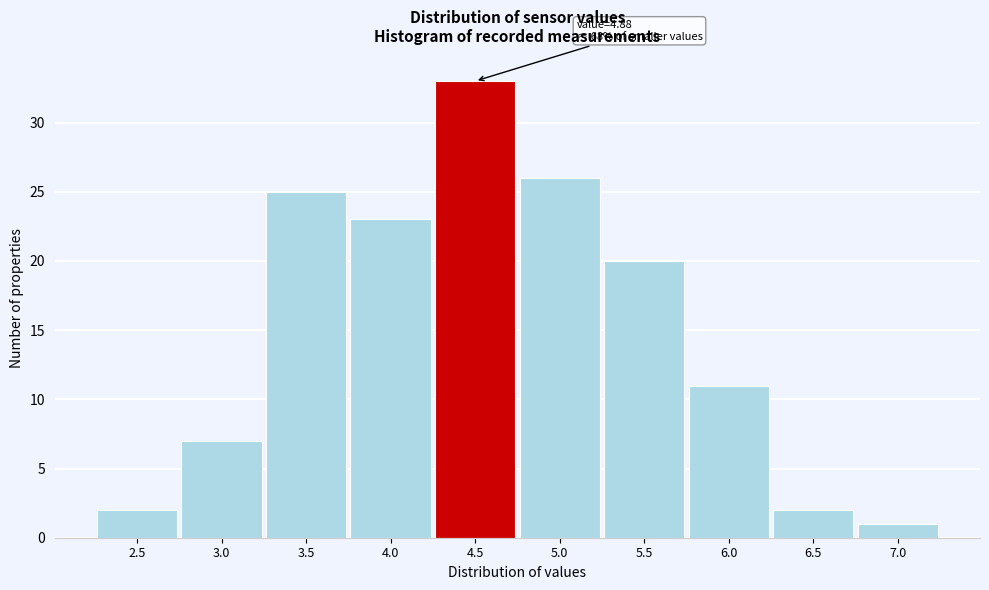

Reading left to right, list all the values displayed in this chart.

2	7	25	23	33	26	20	11	2	1